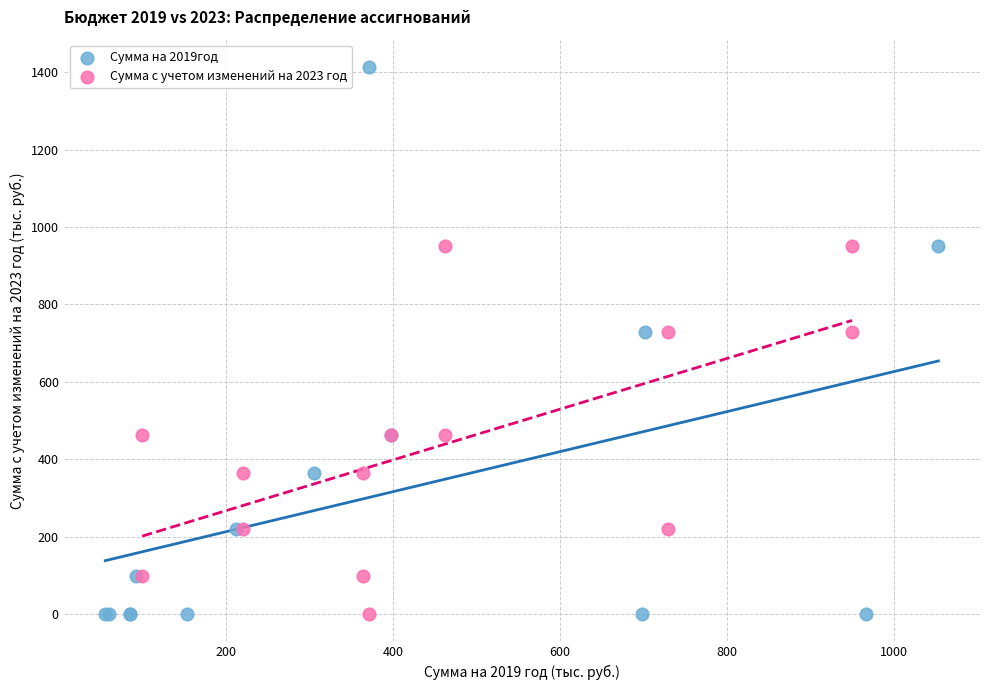

Which series has the widest spread of Y values?

Сумма на 2019год